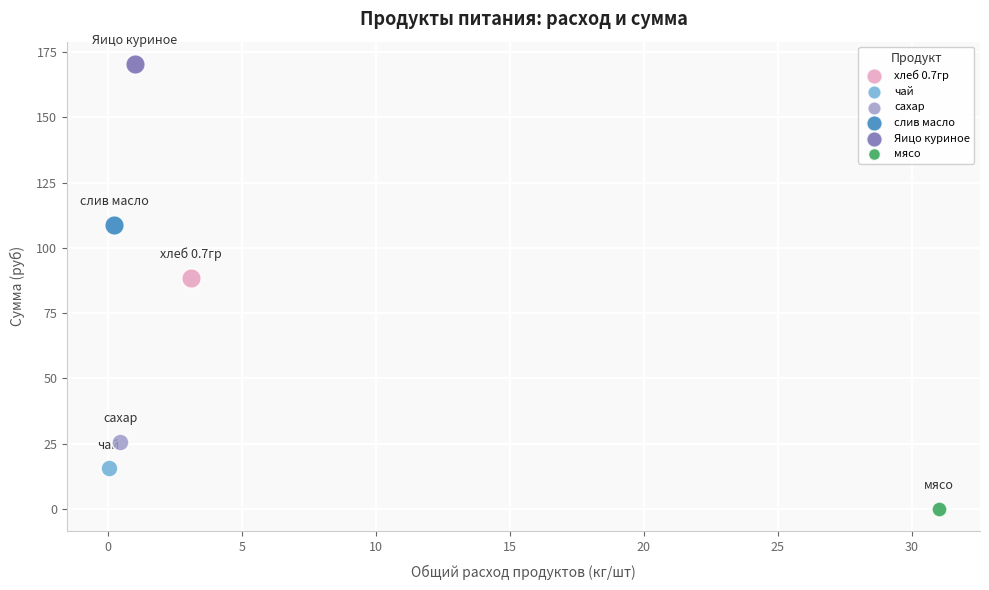

What are all the series names shown in the legend?

хлеб 0.7гр, чай, сахар, слив масло, Яицо куриное, мясо